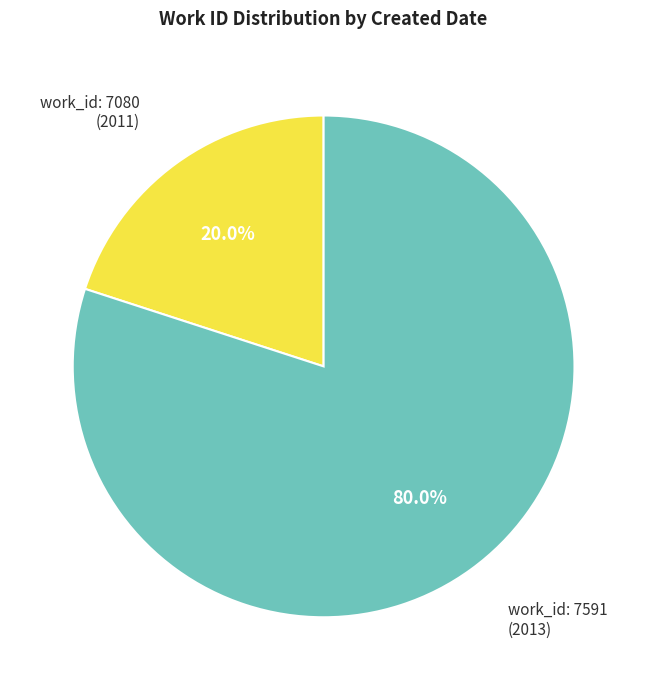

Rank the categories by value from lowest to highest.

work_id: 7080 (2011), work_id: 7591 (2013)